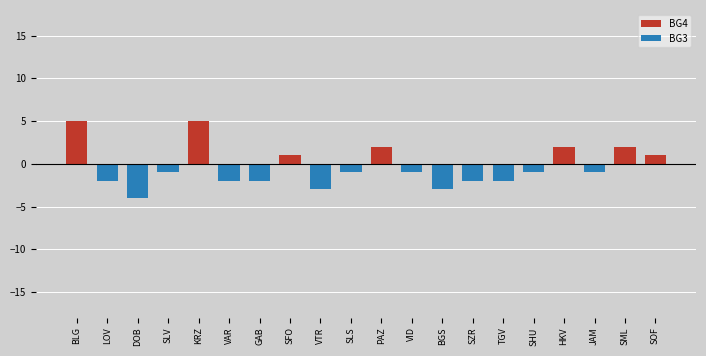

Are the bars horizontal?

No